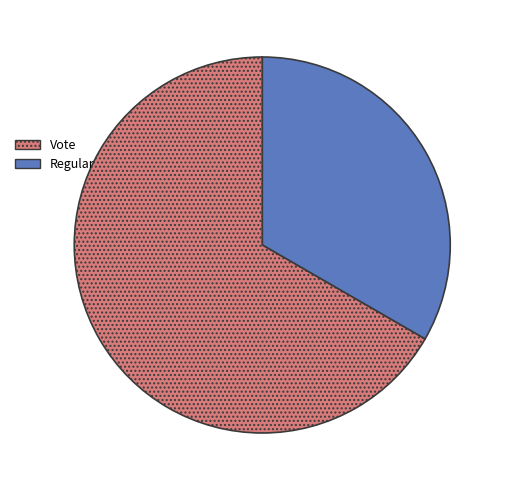

Does any single category account for the majority?

Yes